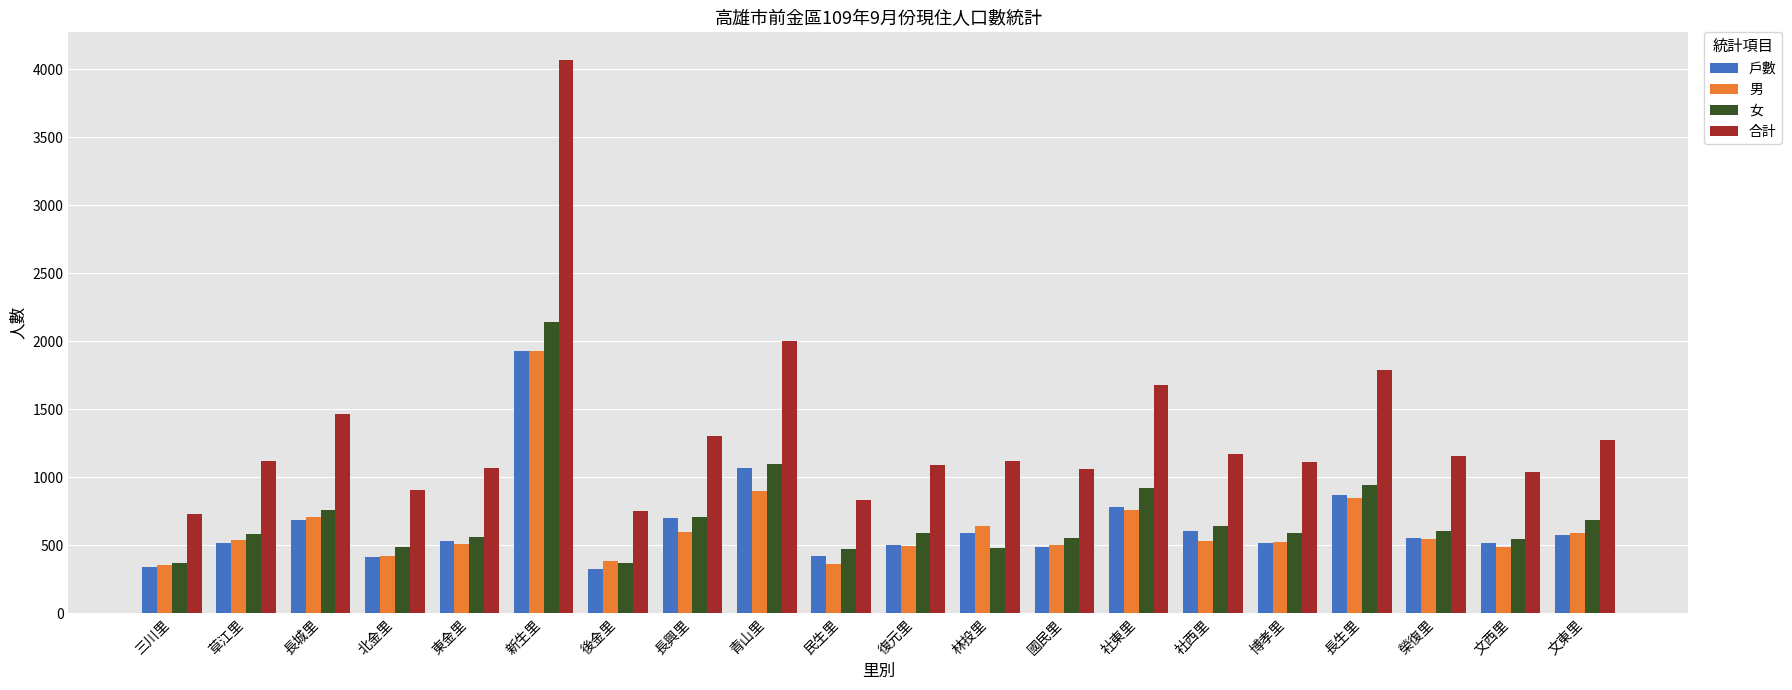

What is the label of the 11th bar from the left?

復元里